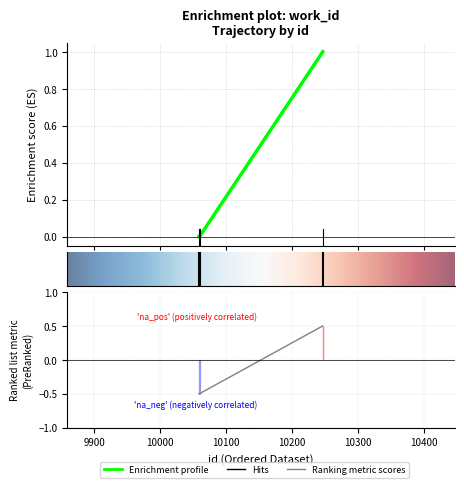

List the labels in order of value, smallest first.

10059, 10060, 10247